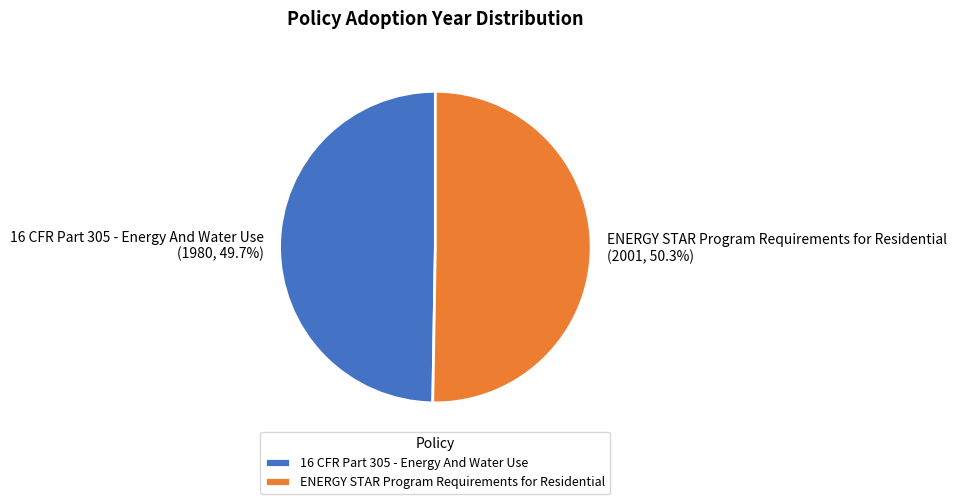

Is it true that ENERGY STAR Program Requirements for Residential is 56% of the pie?

False